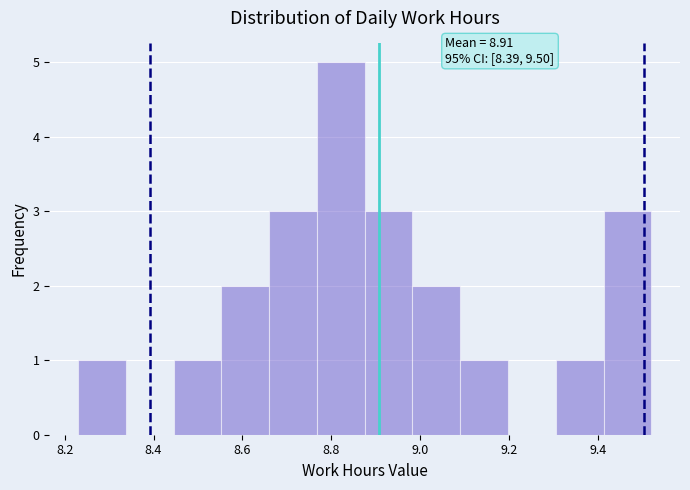

Over which range of the x-axis is the bar tallest?

8.76 to 8.88